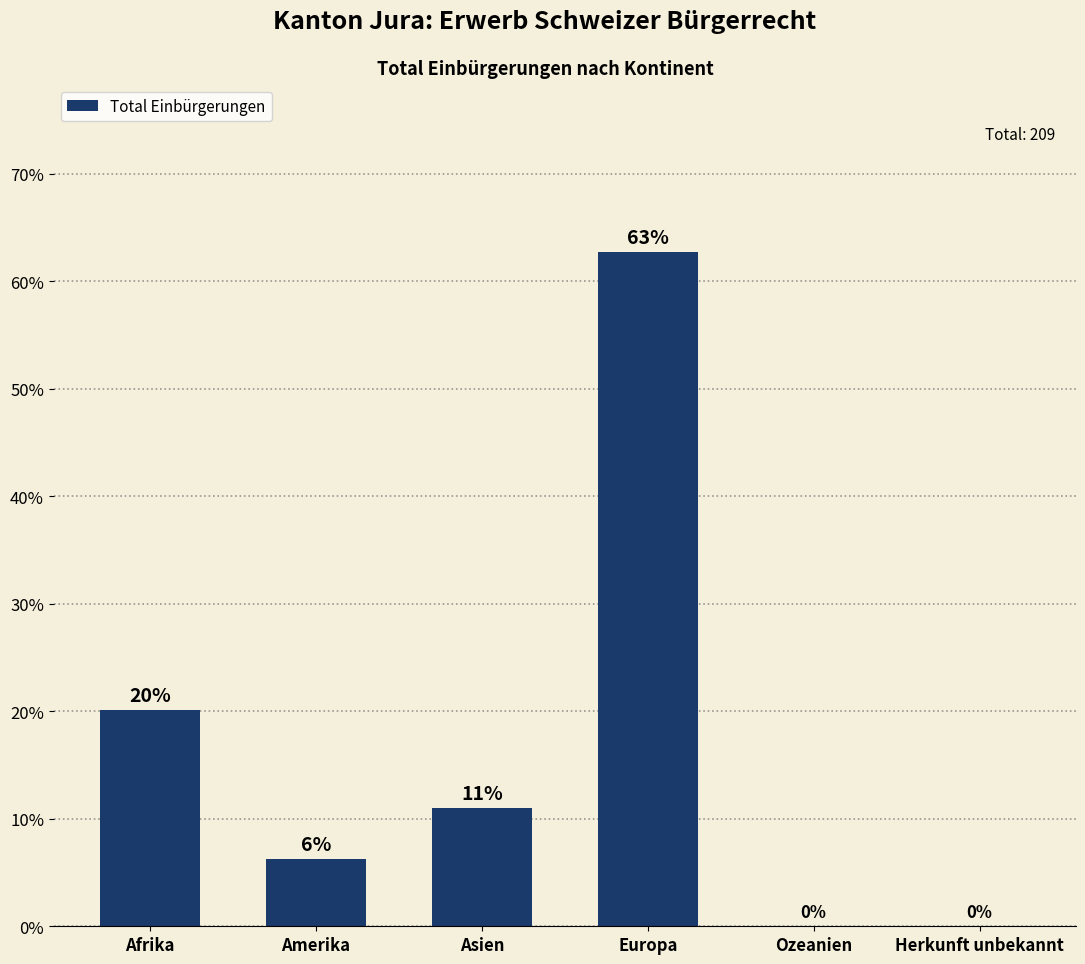

Approximately how many times larger is the value at Amerika compared to Afrika?

0.3